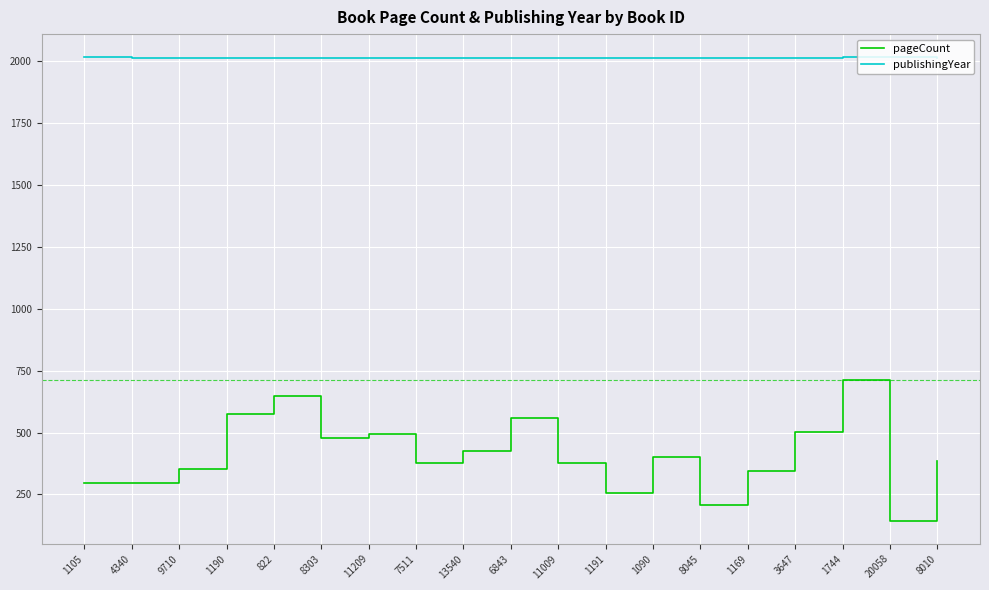

True or false: publishingYear and pageCount cross at least once.

False